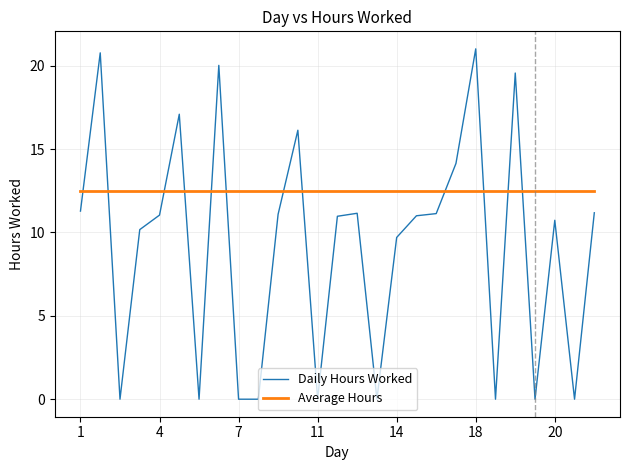

Which series has the largest range (max minus min)?

Daily Hours Worked